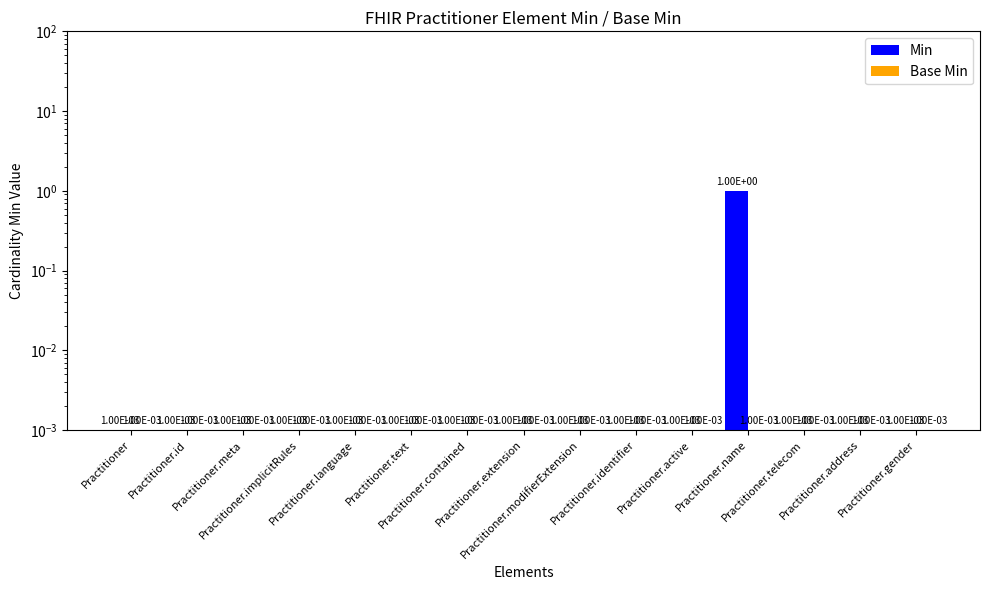

What is the difference between the maximum and second lowest values in the Min series?

1.0